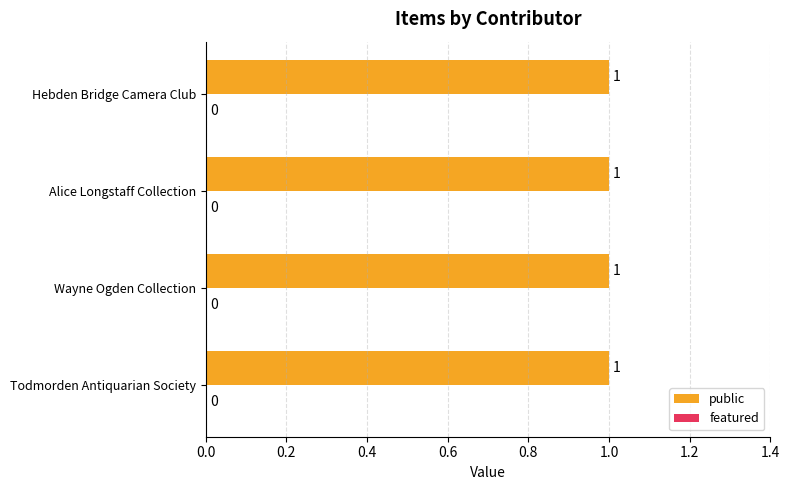

Read the public value at Hebden Bridge Camera Club.

1